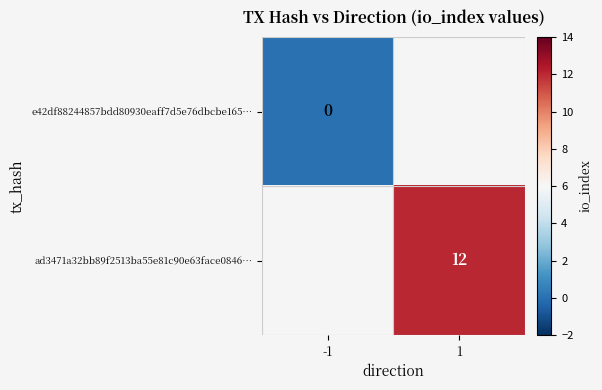

Is it true that ad3471a32bb89f2513ba55e81c90e63face0846… equals 12 at 1?

True